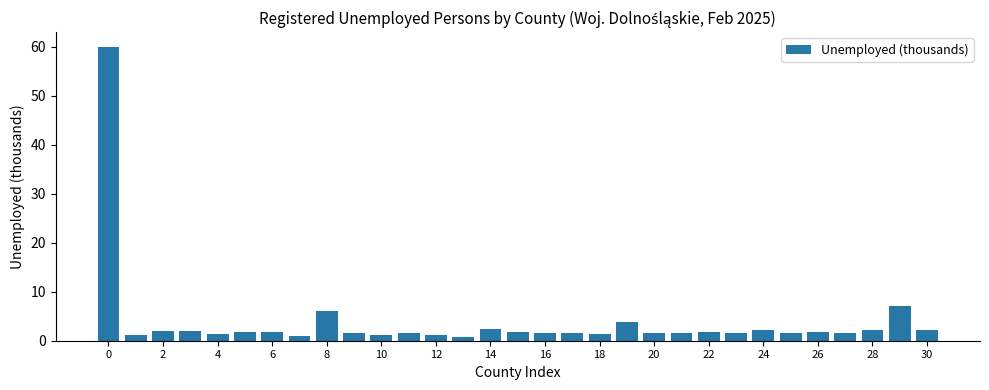

What is the maximum value shown in the chart?

60.0